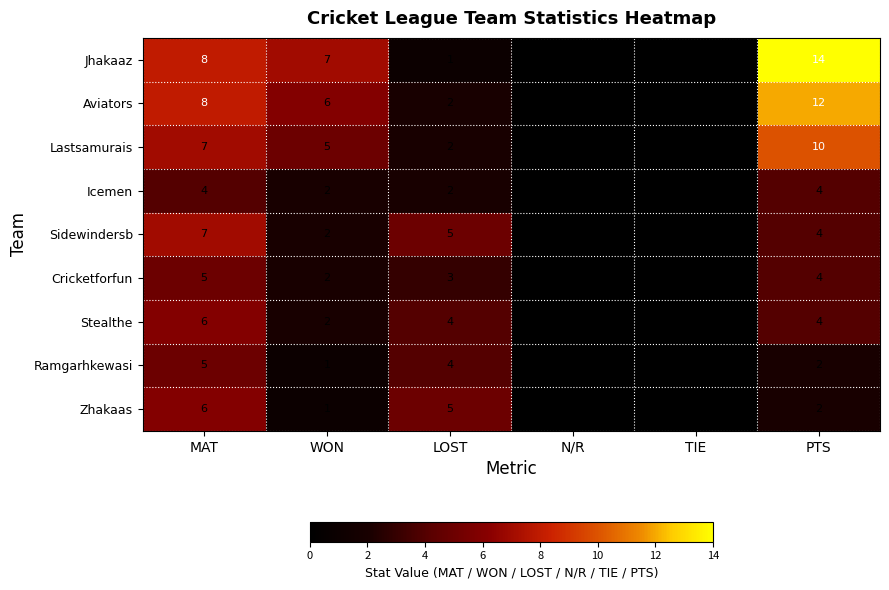

Which series has the largest total across all categories?

Jhakaaz